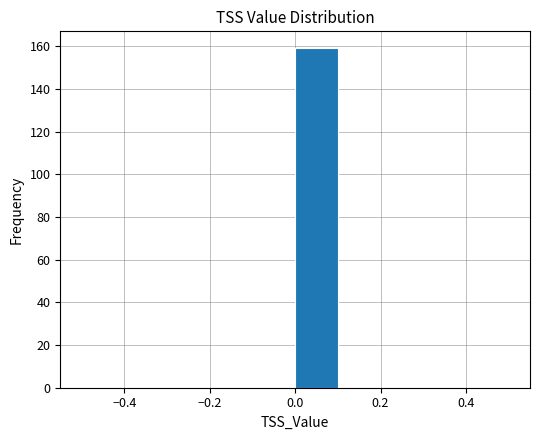

Over which range of the x-axis is the bar tallest?

0.0 to 0.1